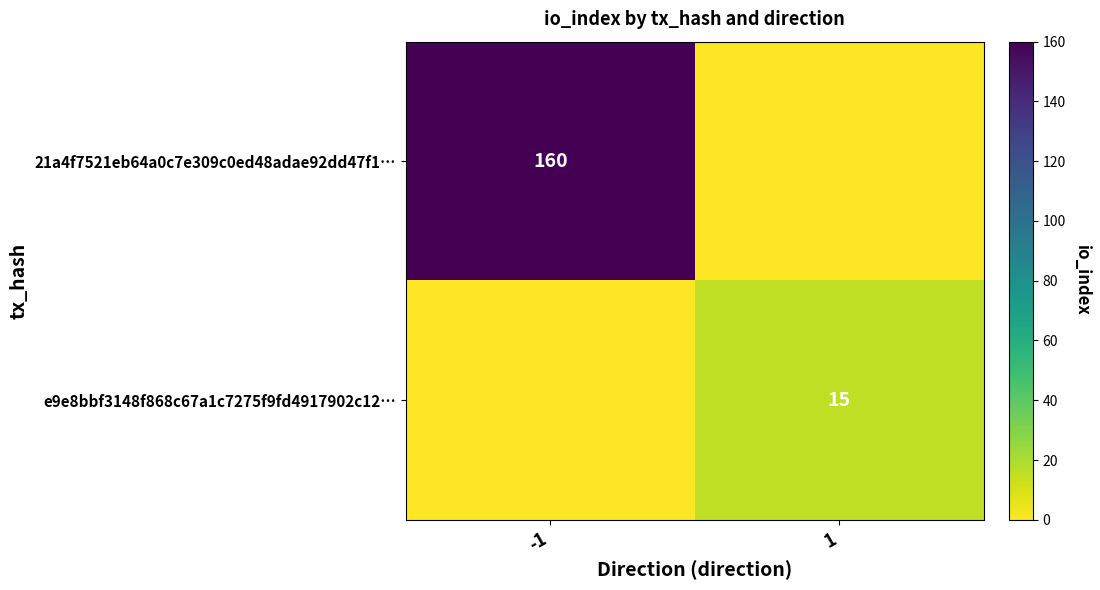

Is the value of 21a4f7521eb64a0c7e309c0ed48adae92dd47f1… at -1 greater than the value of e9e8bbf3148f868c67a1c7275f9fd4917902c12… at 1?

Yes